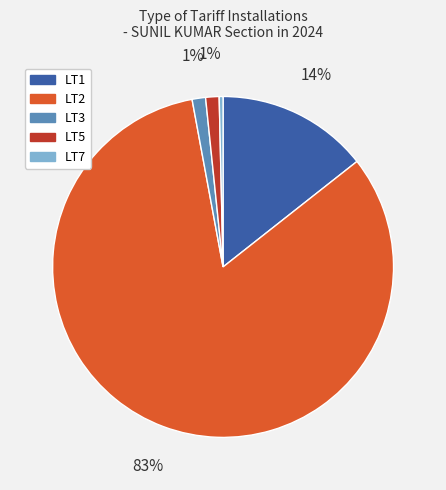

Is it true that LT5 is 1% of the pie?

True